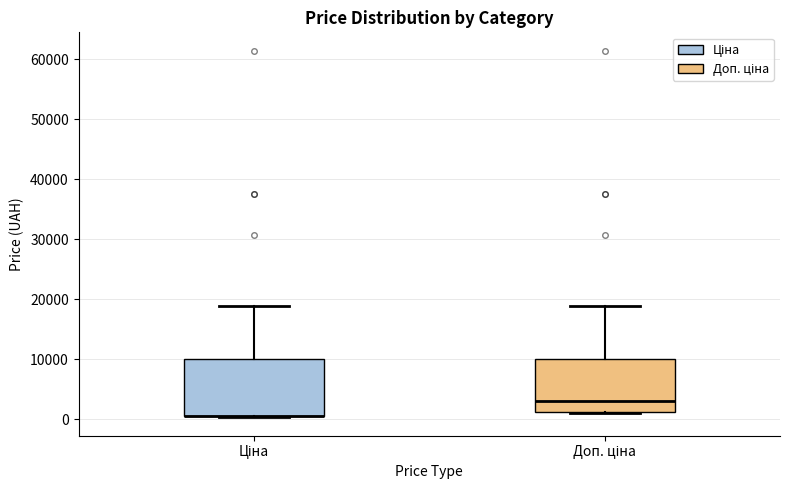

Reading left to right, read every box against the y-axis: the position of its median line, the range the box covers, and the ends of its whiskers. The values are not printed on the chart, so give them approximately, as read against the axis.

Ціна: median 1000 (drawn on the box's lower edge), box 1000 to 10000, whiskers 0 to 19000
Доп. ціна: median 3000, box 1000 to 10000, whiskers 1000 to 19000